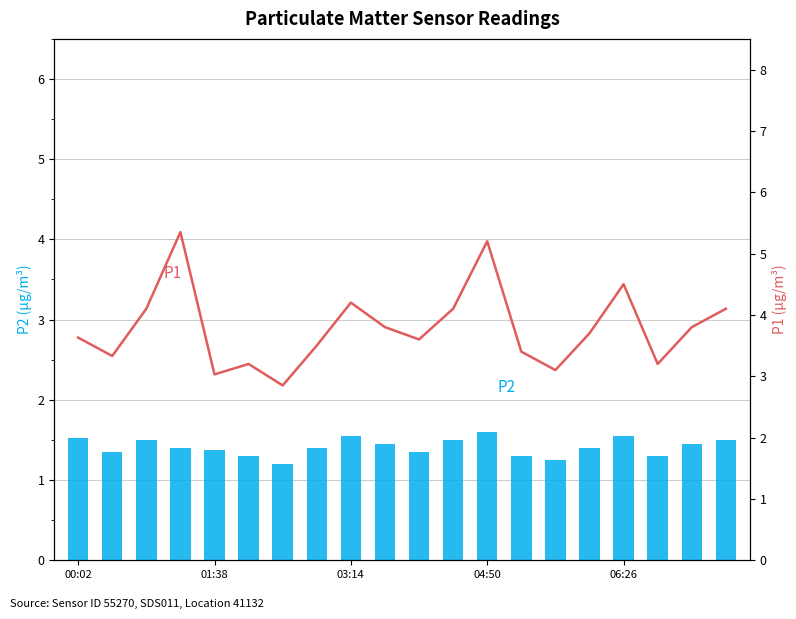

Where does the P1 series first go above 3?

00:02